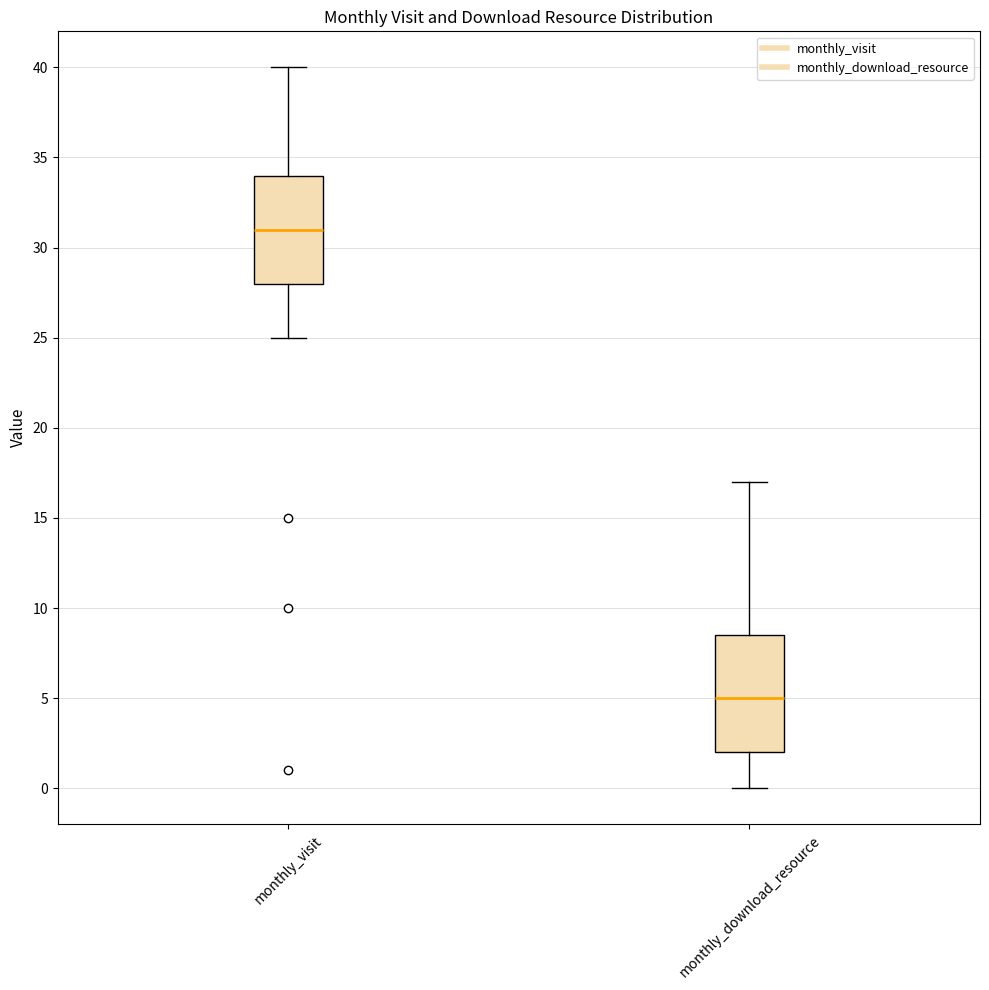

Where does the lower whisker of the box for monthly_download_resource end on the y-axis? The values are not printed on the chart, so give them approximately, as read against the axis.

0.0